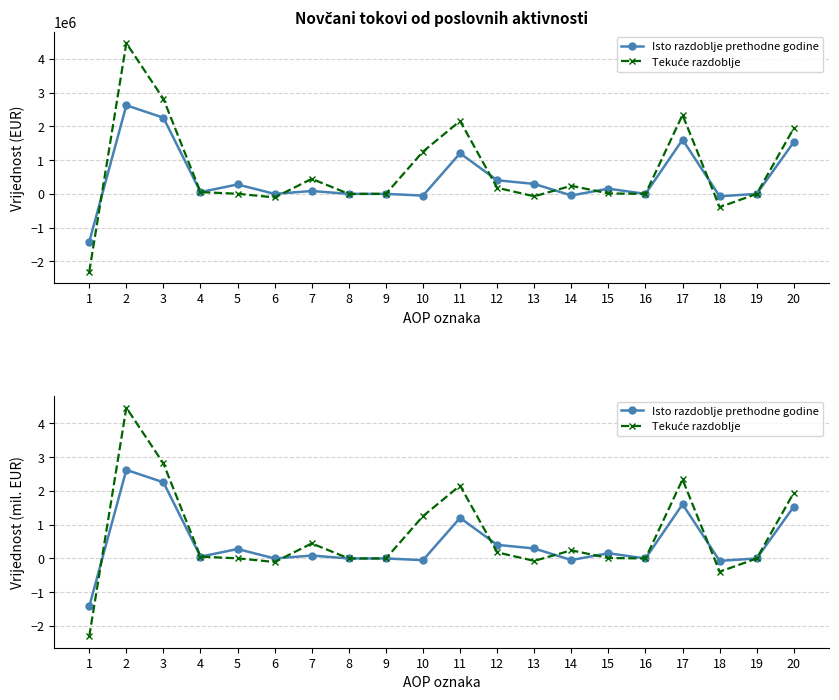

At how many categories does at least one series exceed 2?

4